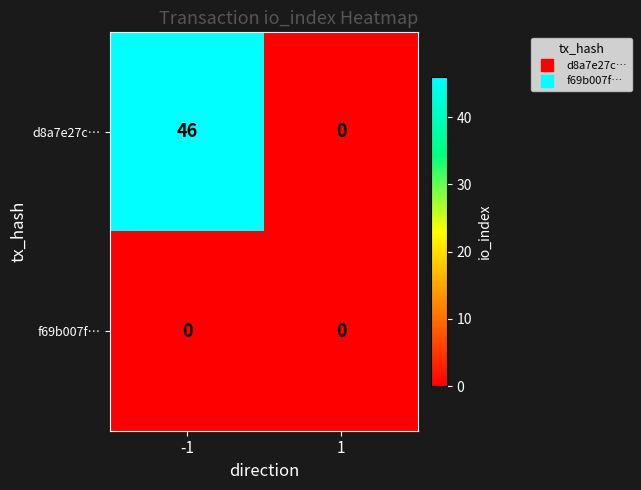

Is it true that d8a7e27c… equals 0 at 1?

True